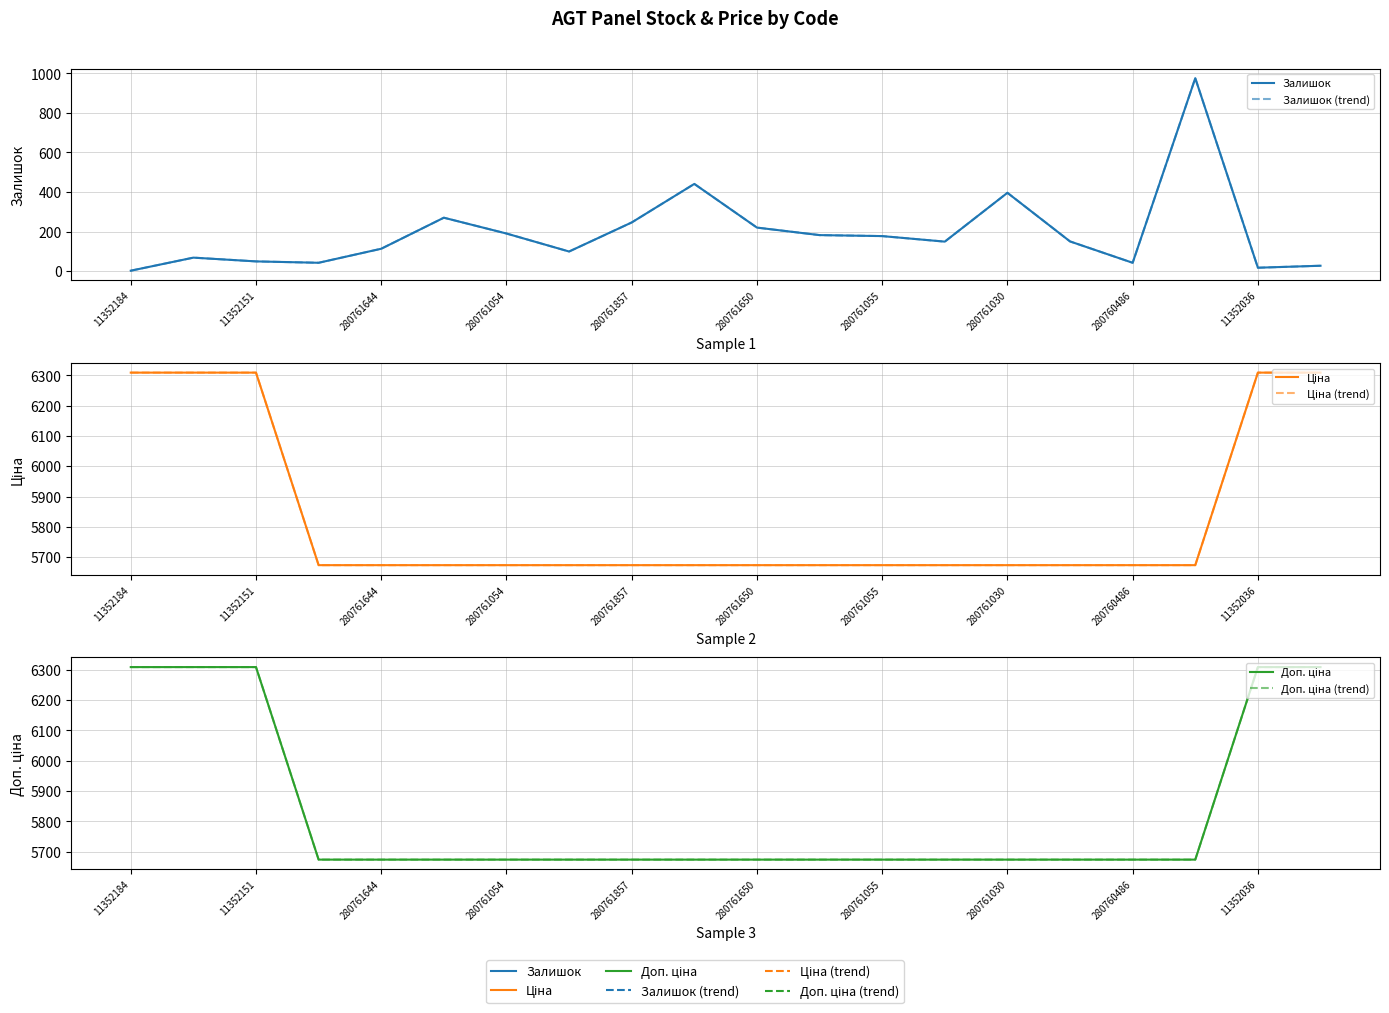

List the series in order of their peak value, lowest first.

Залишок, Залишок (trend), Ціна, Ціна (trend), Доп. ціна, Доп. ціна (trend)